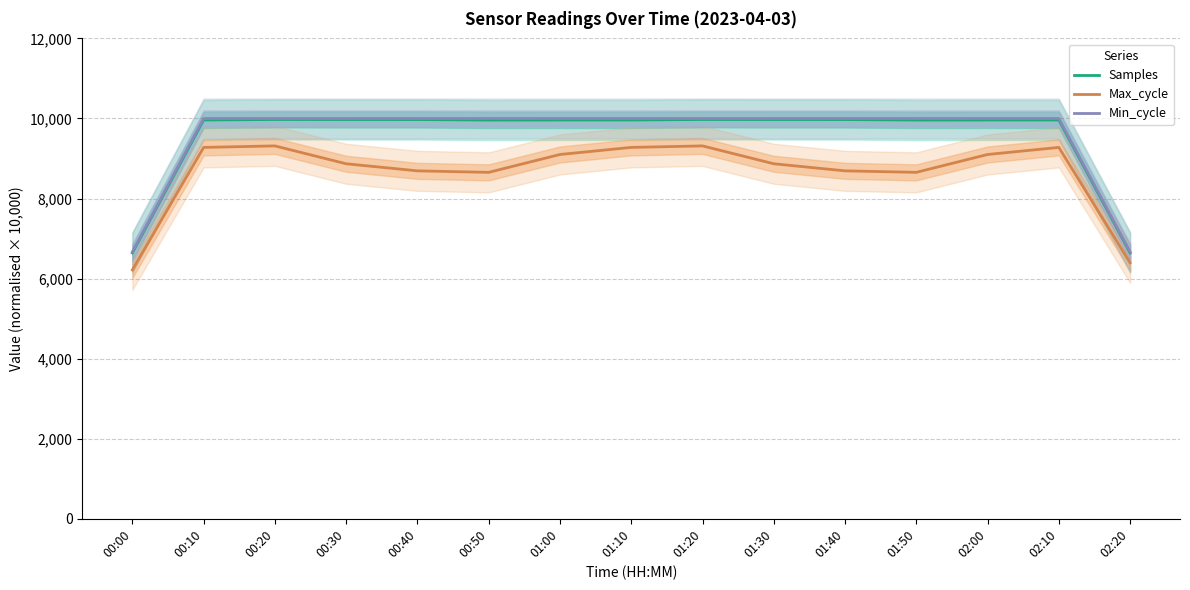

What is the total value across all series at 01:10?

29239.0